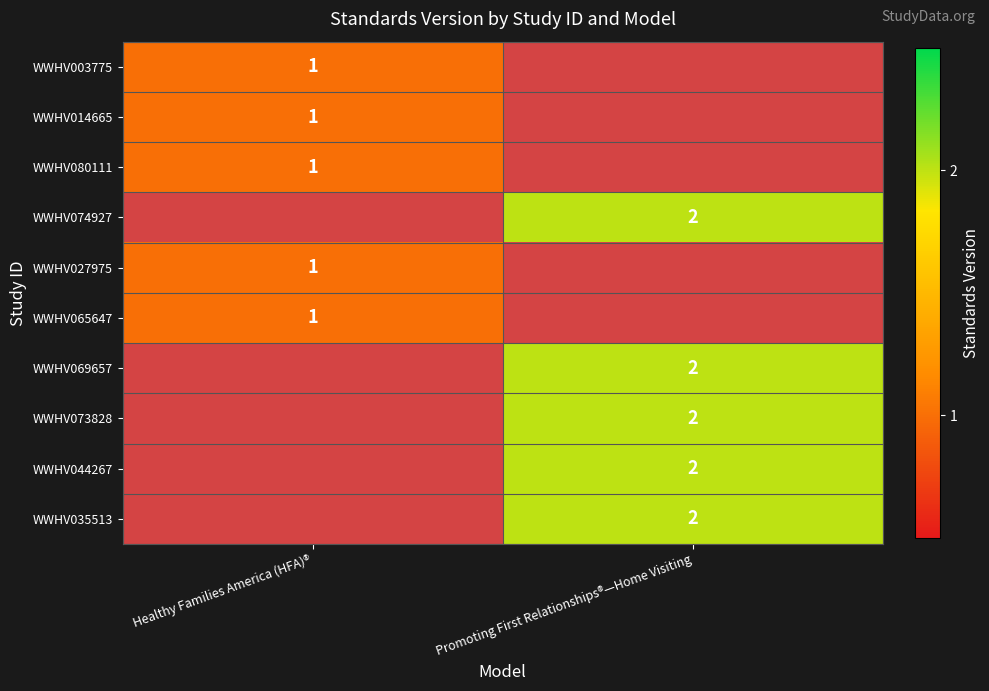

Is it true that WWHV074927 equals 1 at Promoting First Relationships®—Home Visiting?

False